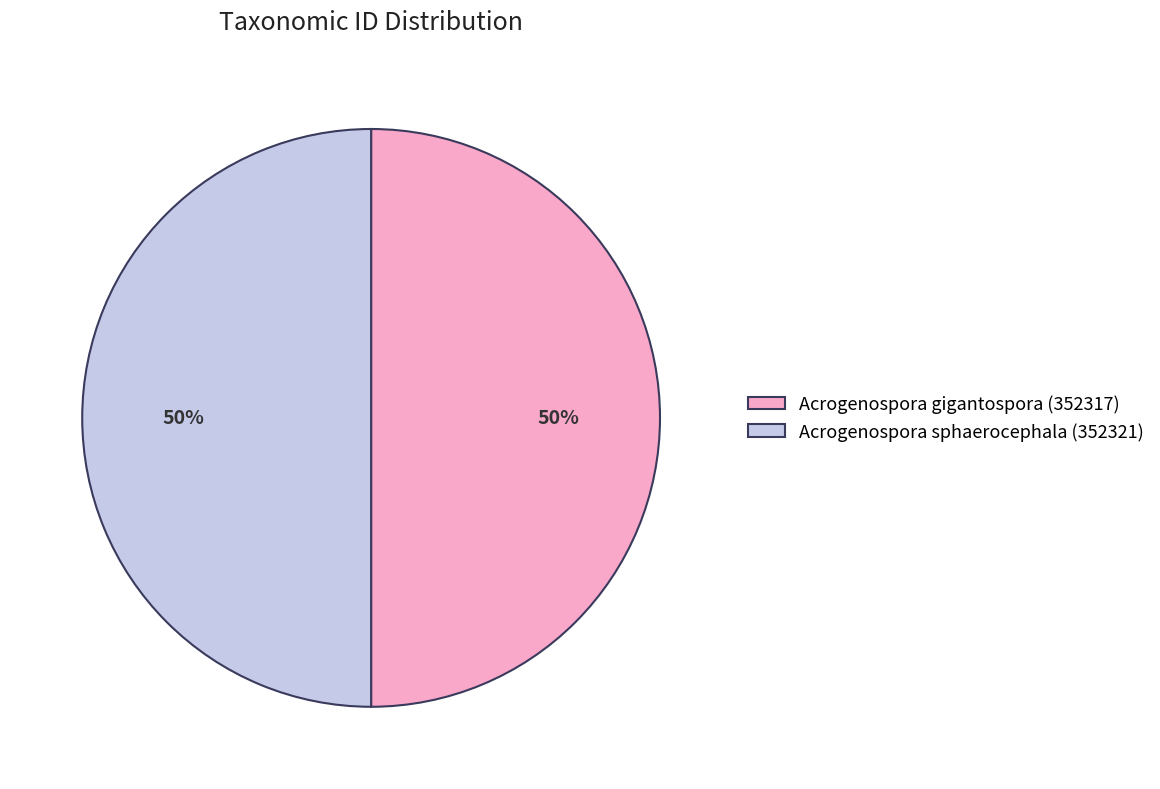

What percentage is the Acrogenospora sphaerocephala (352321) slice, to the nearest percent?

50%